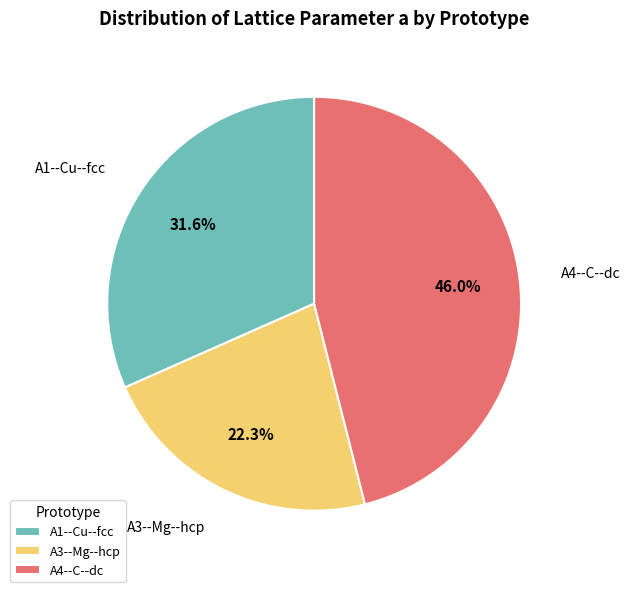

Which category has the biggest portion of the pie?

A4--C--dc